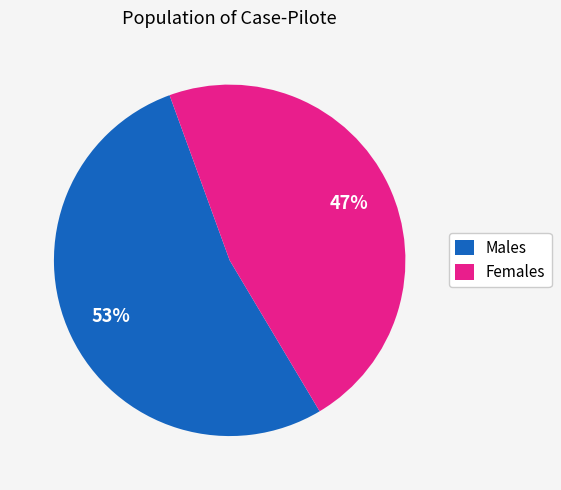

To the nearest percent, what is the difference between the largest and smallest slice percentages?

6%